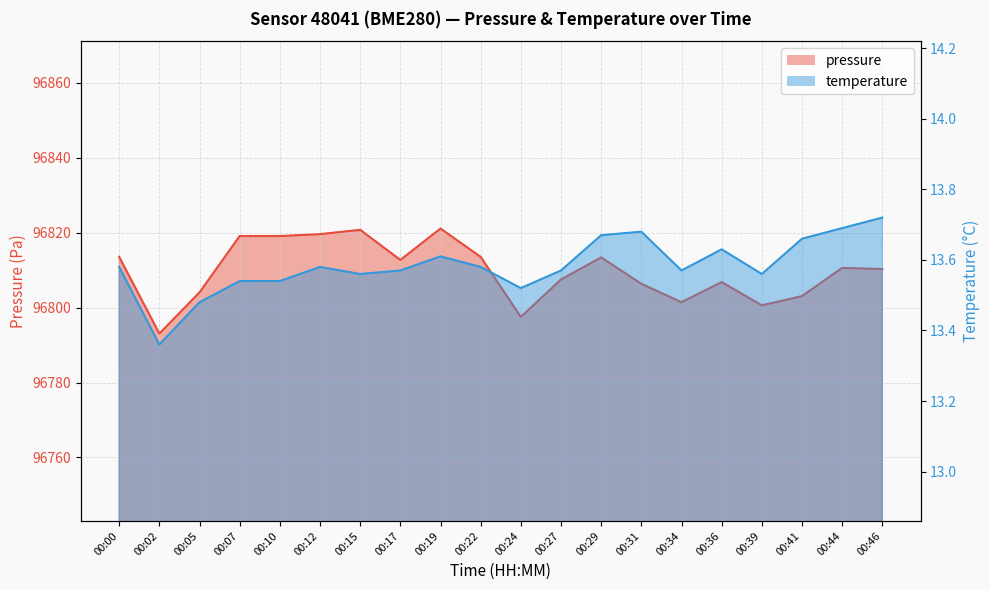

Which series changed the most between 00:15 and 00:44?

pressure